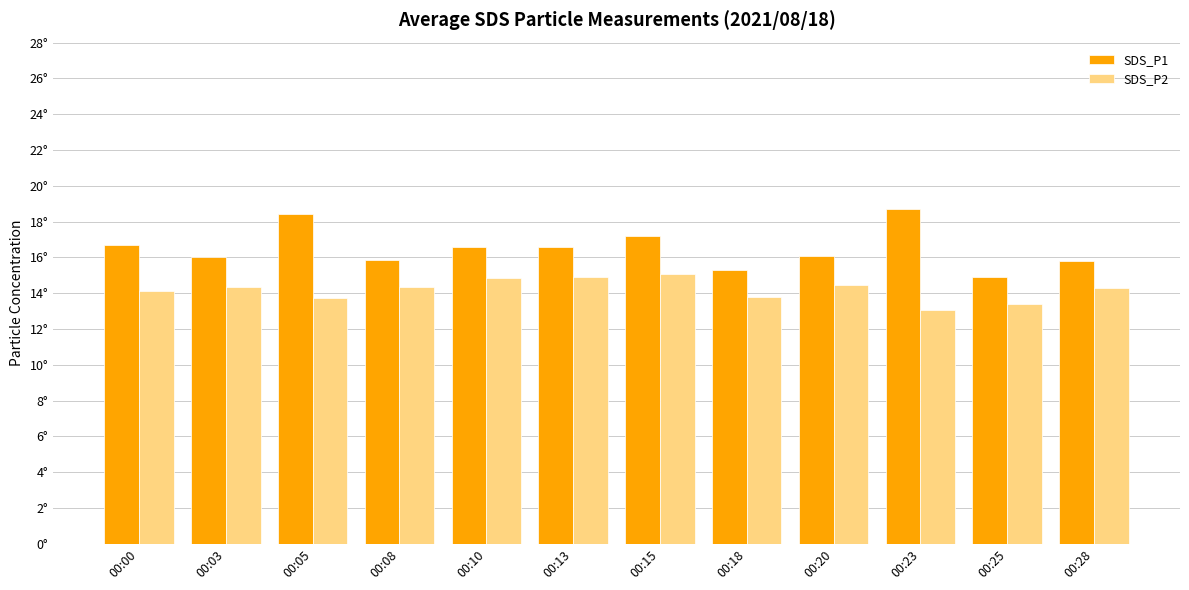

List the labels in order of SDS_P2 value, largest first.

00:15, 00:13, 00:10, 00:20, 00:03, 00:08, 00:28, 00:00, 00:18, 00:05, 00:25, 00:23